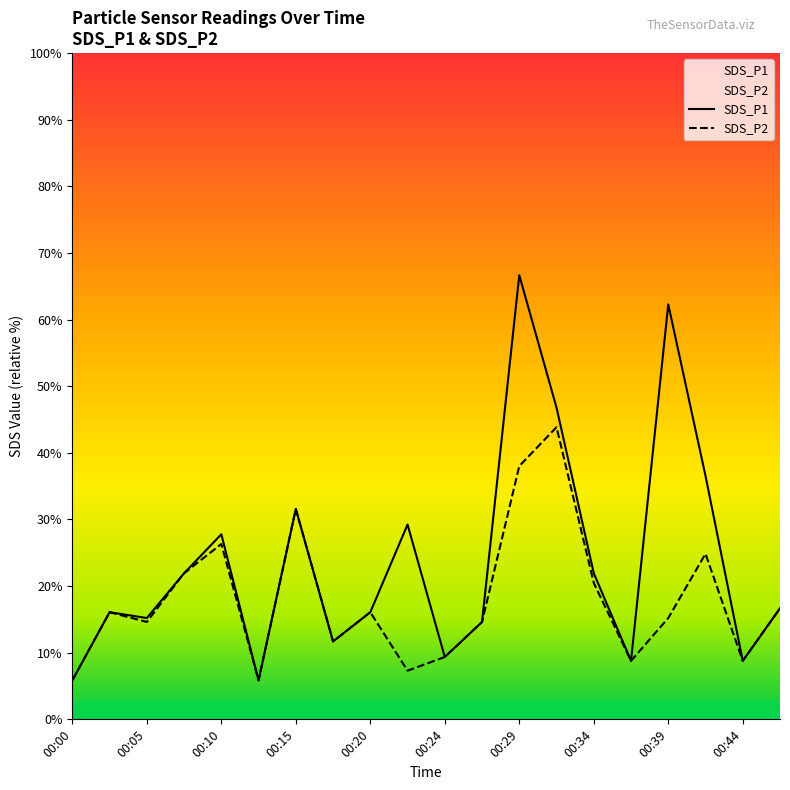

True or false: SDS_P1 and SDS_P2 intersect in this chart.

False